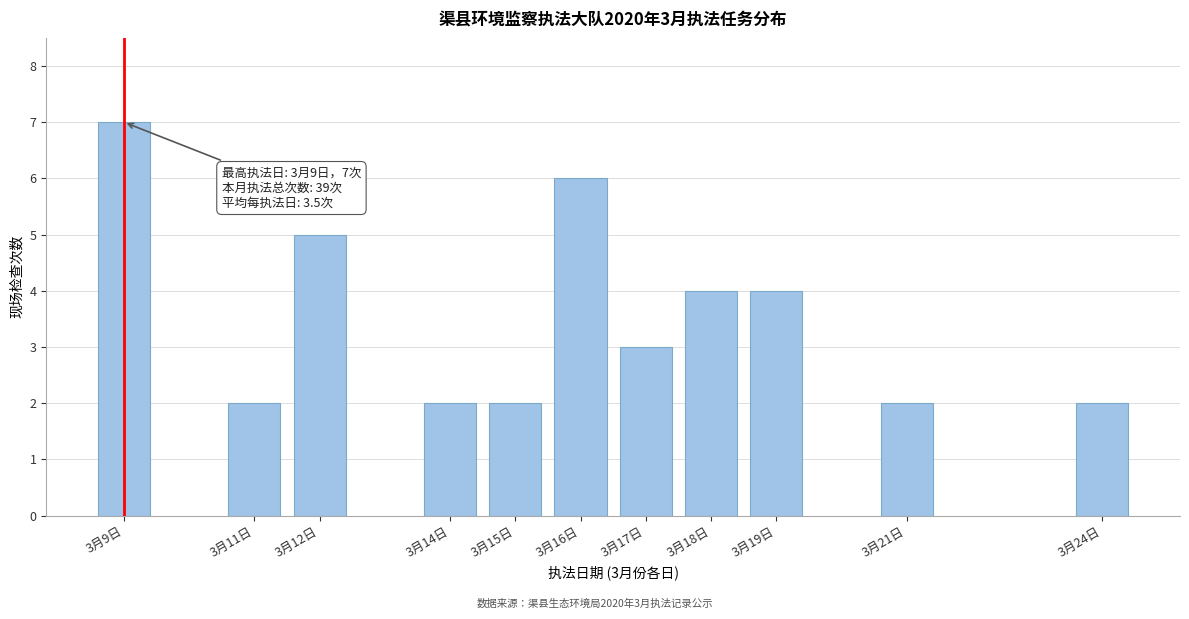

Reading left to right, list all the values displayed in this chart.

3月9日=7	3月11日=2	3月12日=5	3月14日=2	3月15日=2	3月16日=6	3月17日=3	3月18日=4	3月19日=4	3月21日=2	3月24日=2